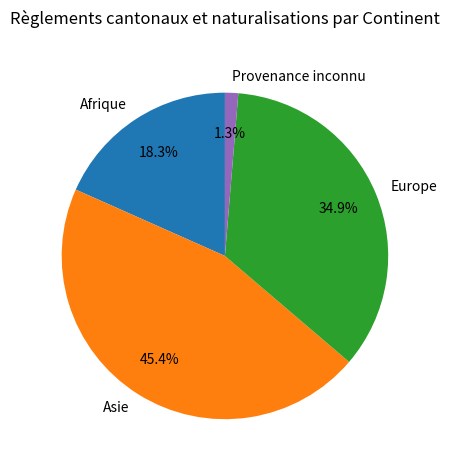

Rank the categories by value from highest to lowest.

Asie, Europe, Afrique, Provenance inconnu